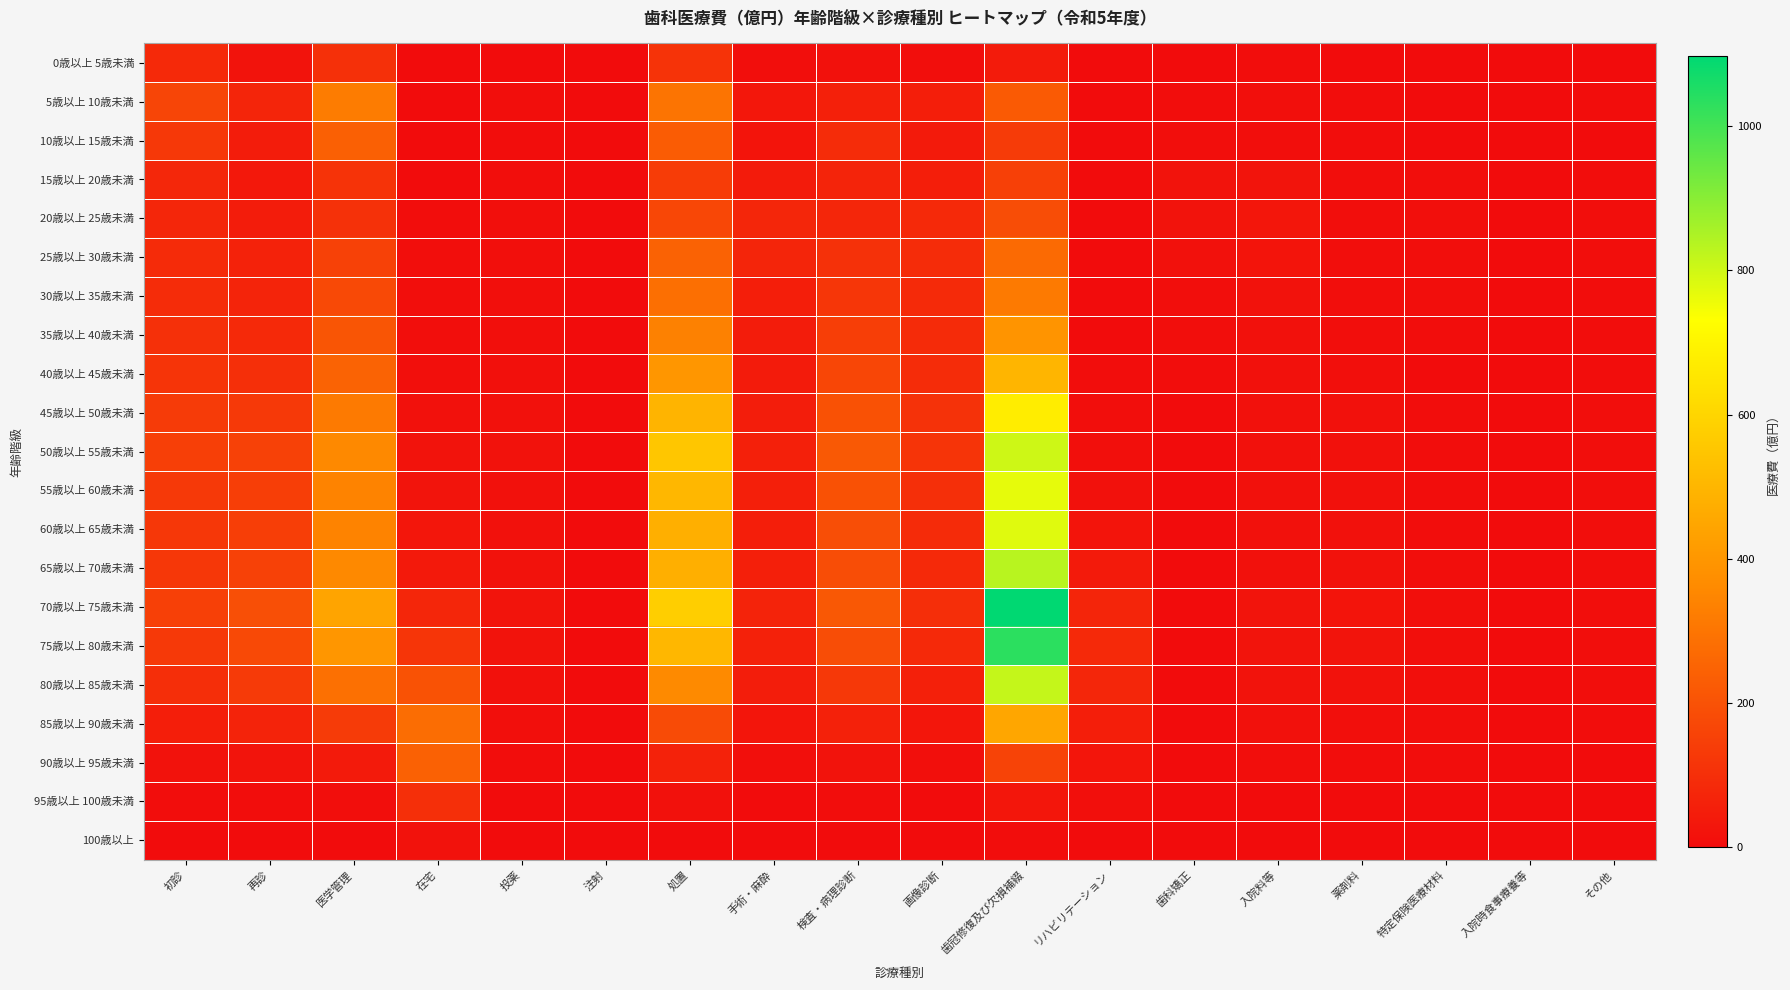

Count the number of data series in this chart.

21